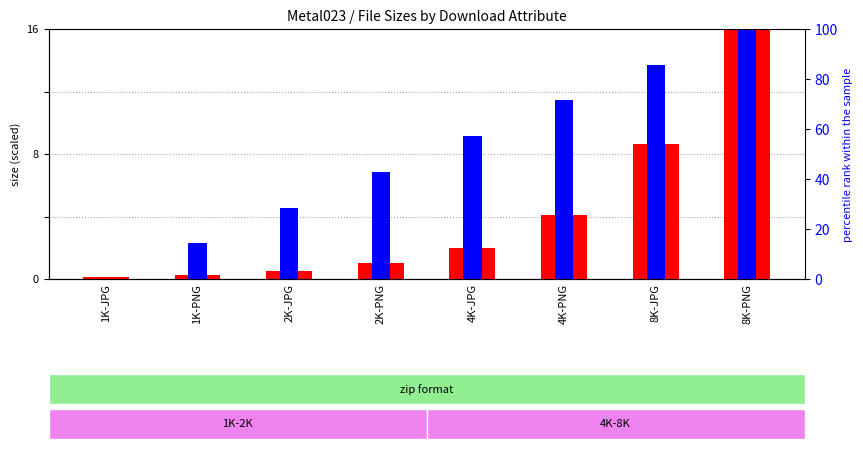

Count the number of data series in this chart.

2